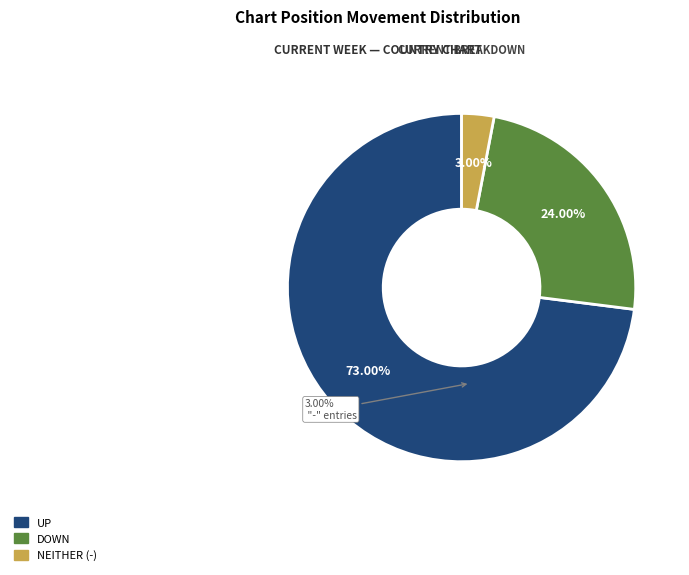

To the nearest percent, what percentage of the pie is up?

73%